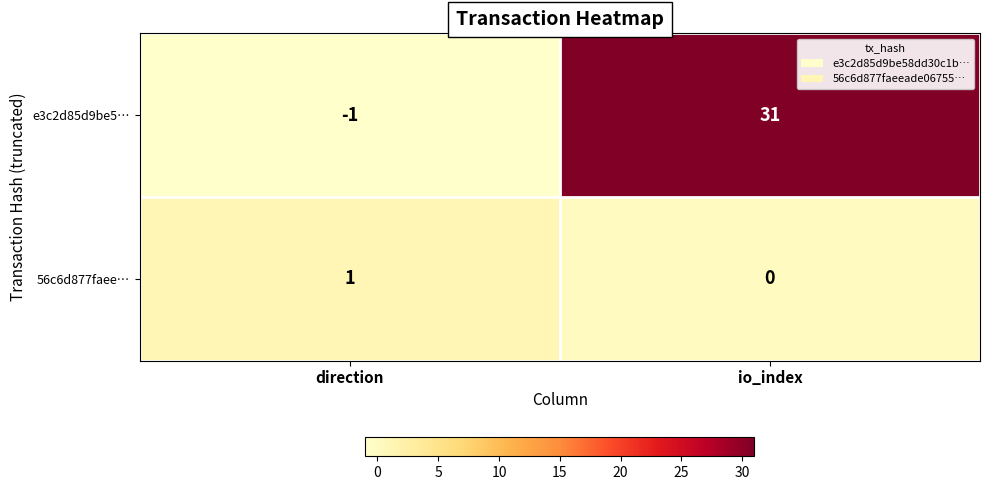

At how many categories does at least one series exceed 19?

1